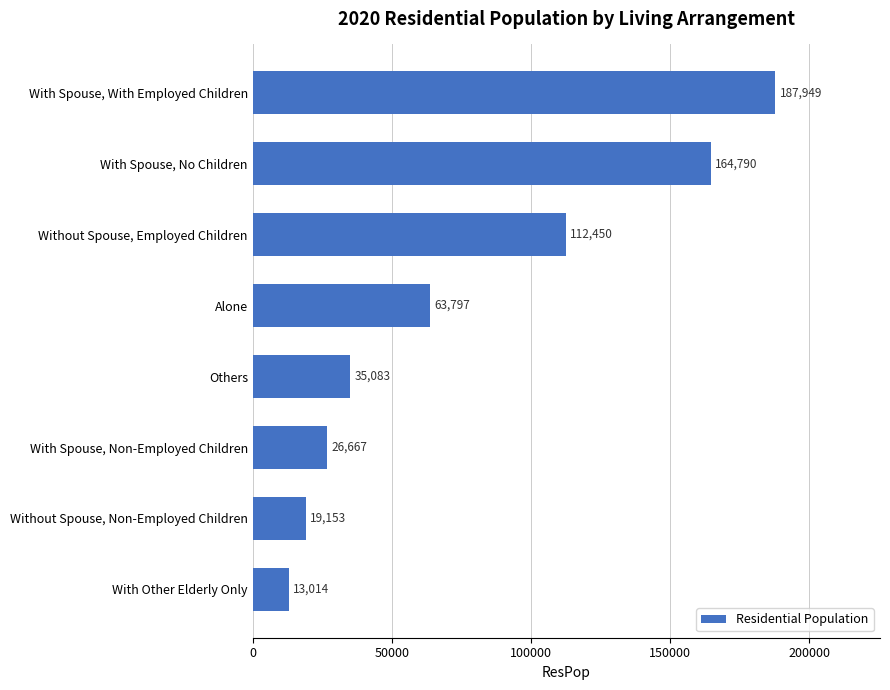

Rank the categories by value from lowest to highest.

With Other Elderly Only, Without Spouse, Non-Employed Children, With Spouse, Non-Employed Children, Others, Alone, Without Spouse, Employed Children, With Spouse, No Children, With Spouse, With Employed Children